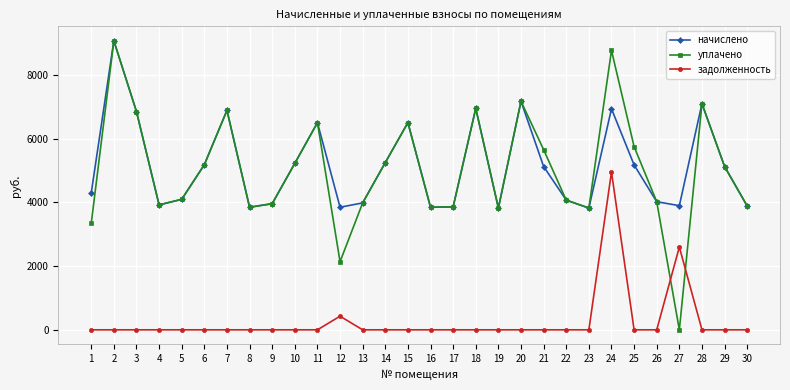

In начислено, how many points are lower than both neighbors (excluding endpoints)?

7